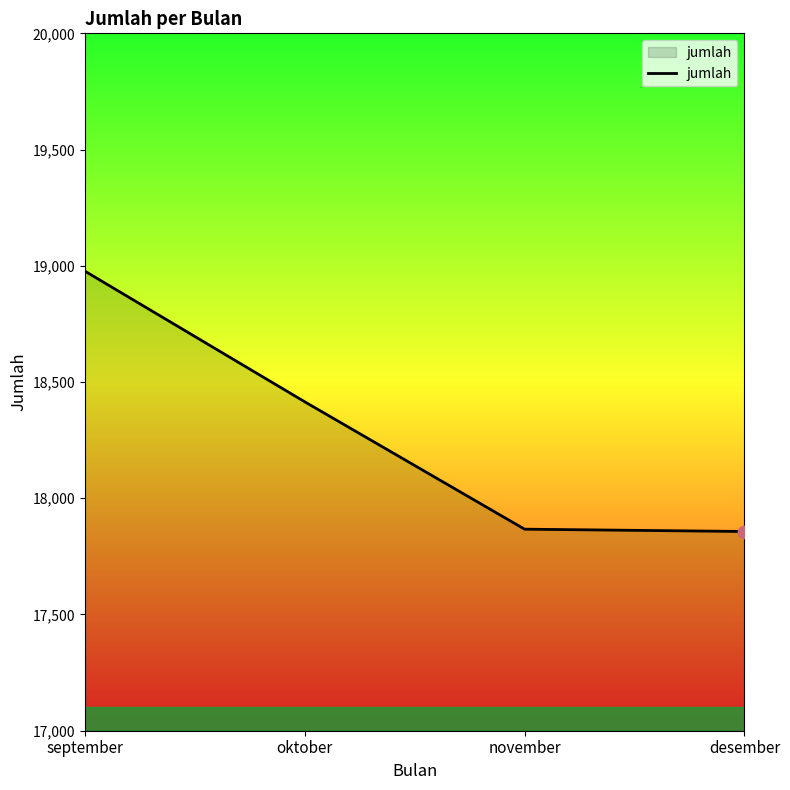

What is the change in value from september to desember?

-1120